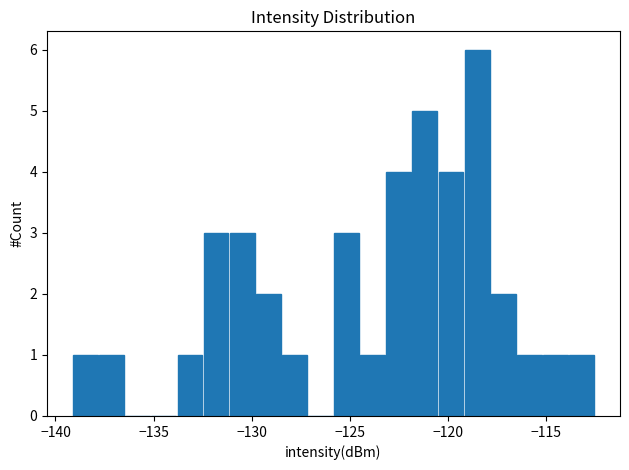

Read against the x-axis, roughly where is the centre of the tallest bar?

-118.5